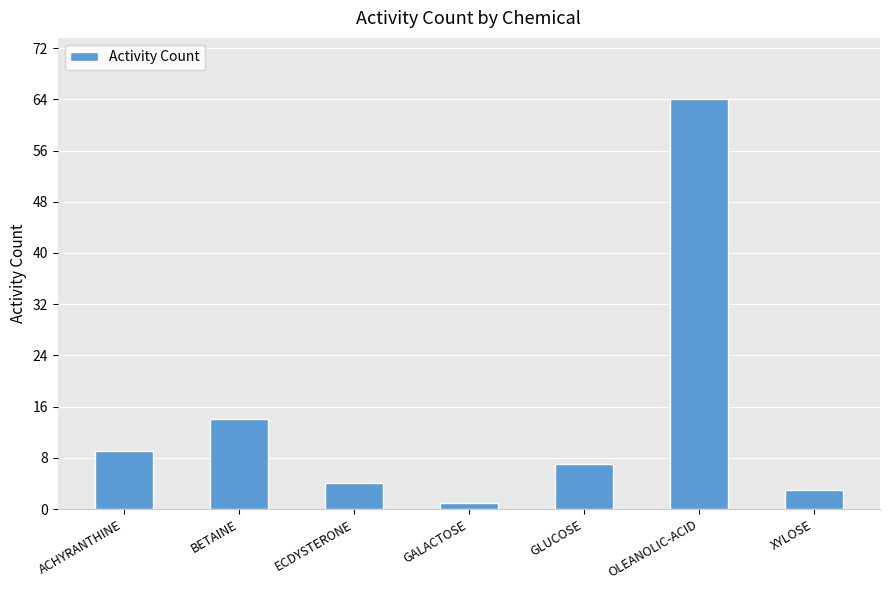

What is the label of the 1st bar from the left?

ACHYRANTHINE